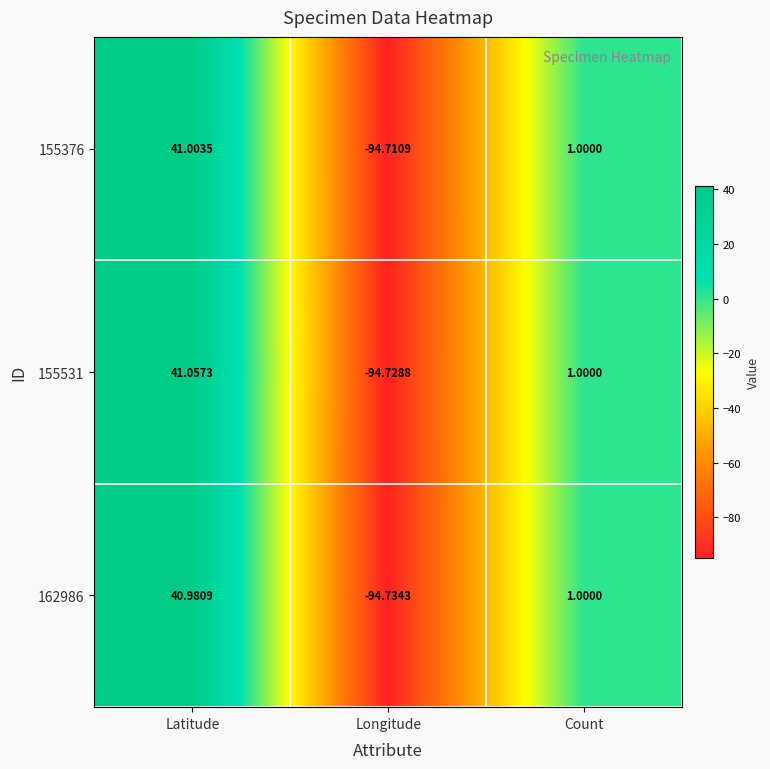

Rank the categories by 155376 value from lowest to highest.

Longitude, Count, Latitude